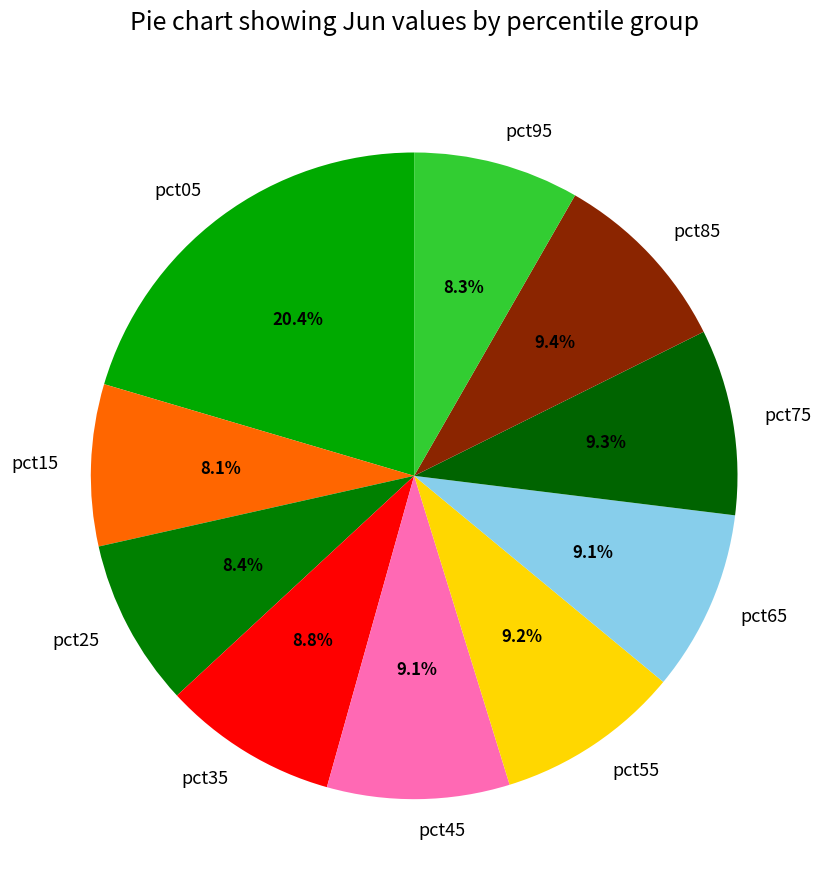

Is there a majority slice in this chart?

No